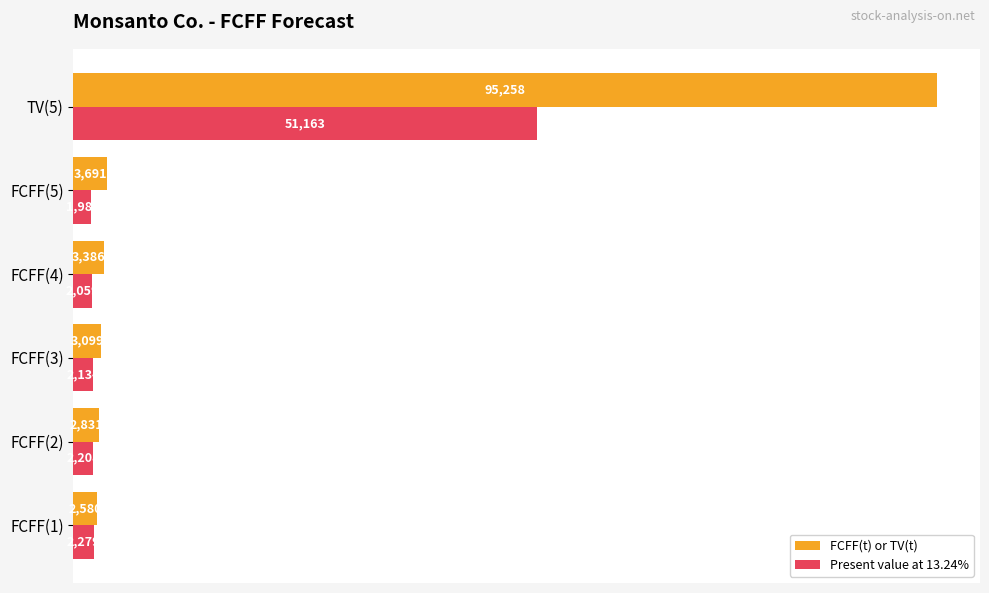

What value does the FCFF(t) or TV(t) series have at TV(5), to the nearest 50?

95250